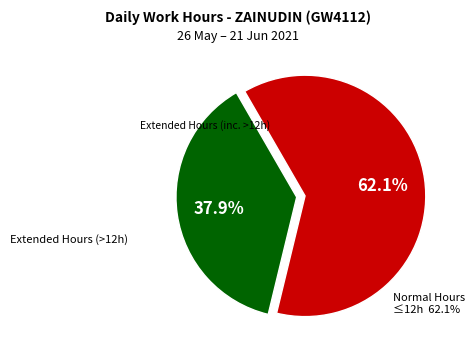

Is there any slice that represents more than half of the pie?

Yes